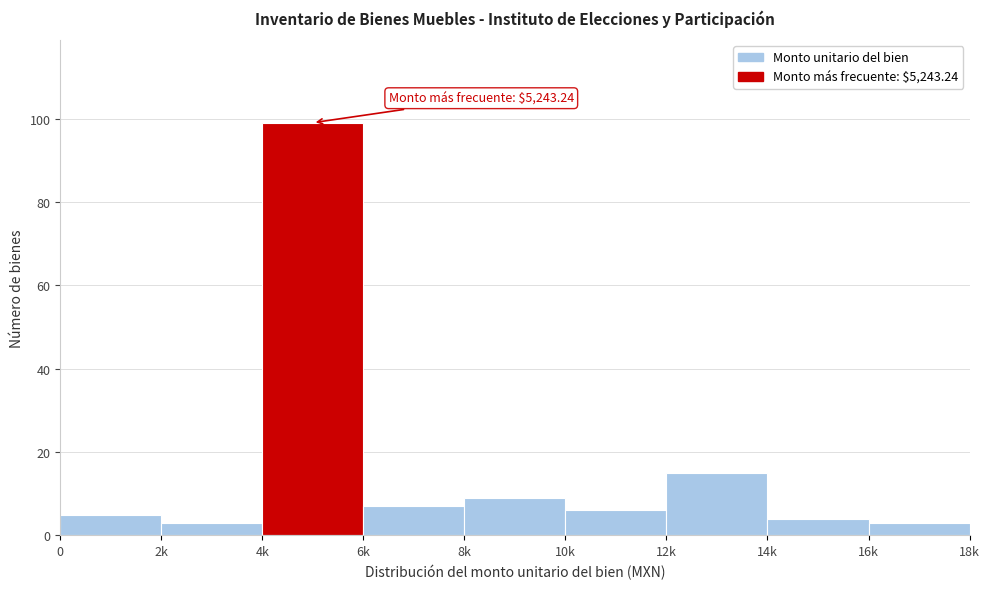

Reading left to right, list all the values displayed in this chart.

5	3	99	7	9	6	15	4	3